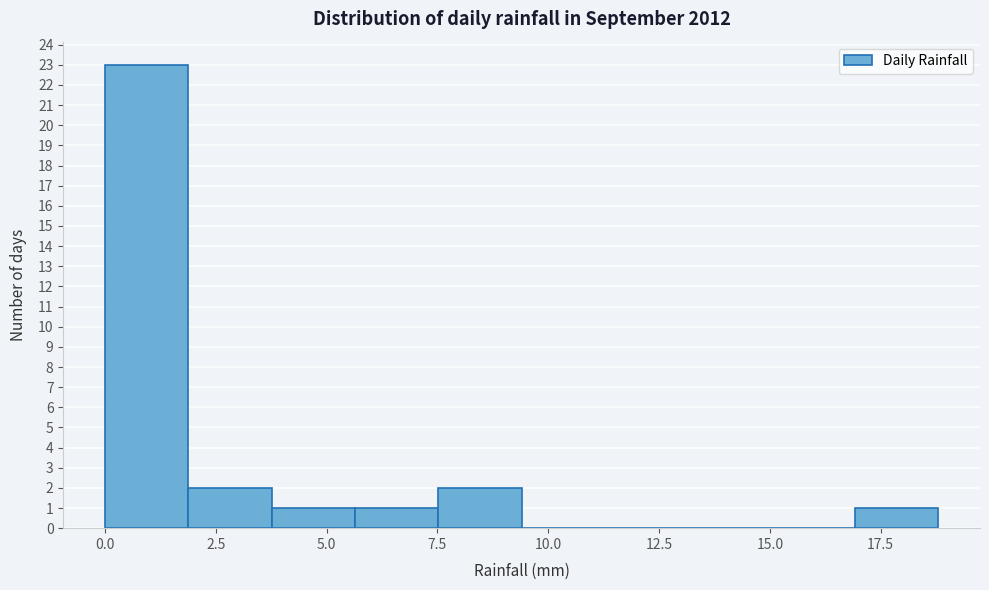

Read against the x-axis, roughly where is the centre of the tallest bar?

1.0